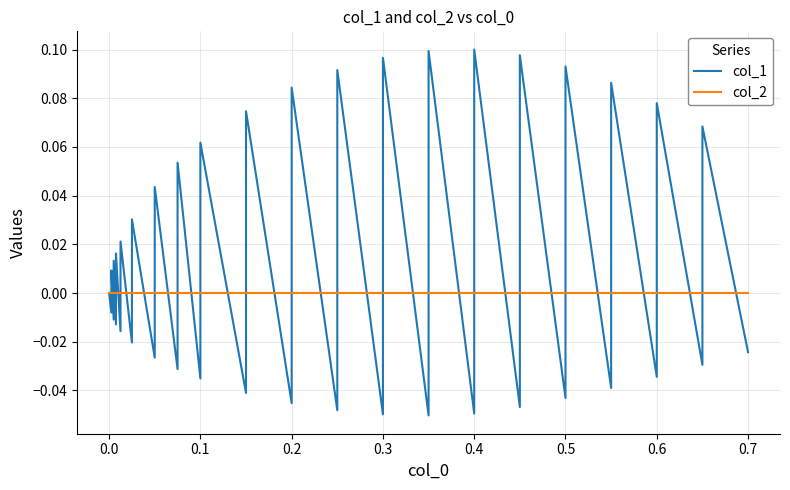

True or false: col_1 has more than 0 points higher than both neighbors.

True